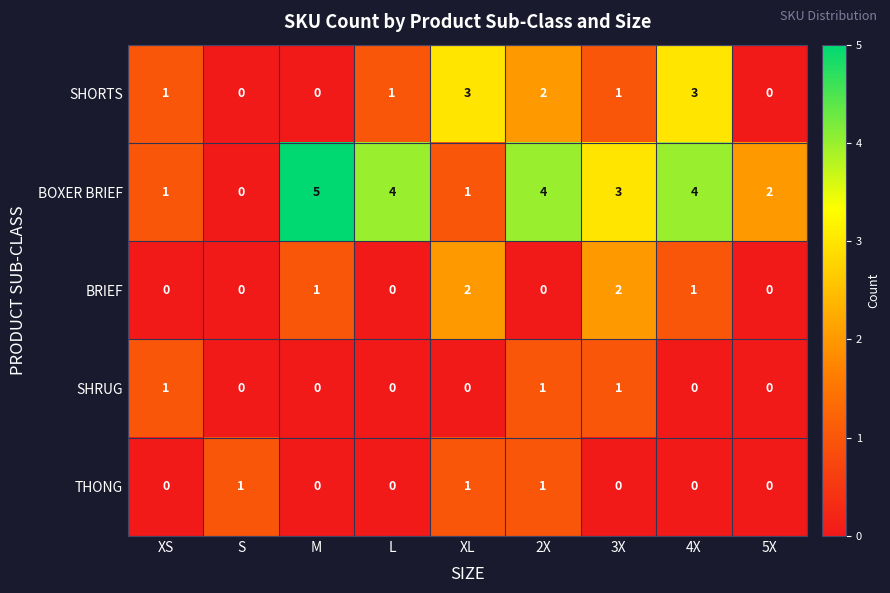

Which series has the widest spread of values?

BOXER BRIEF